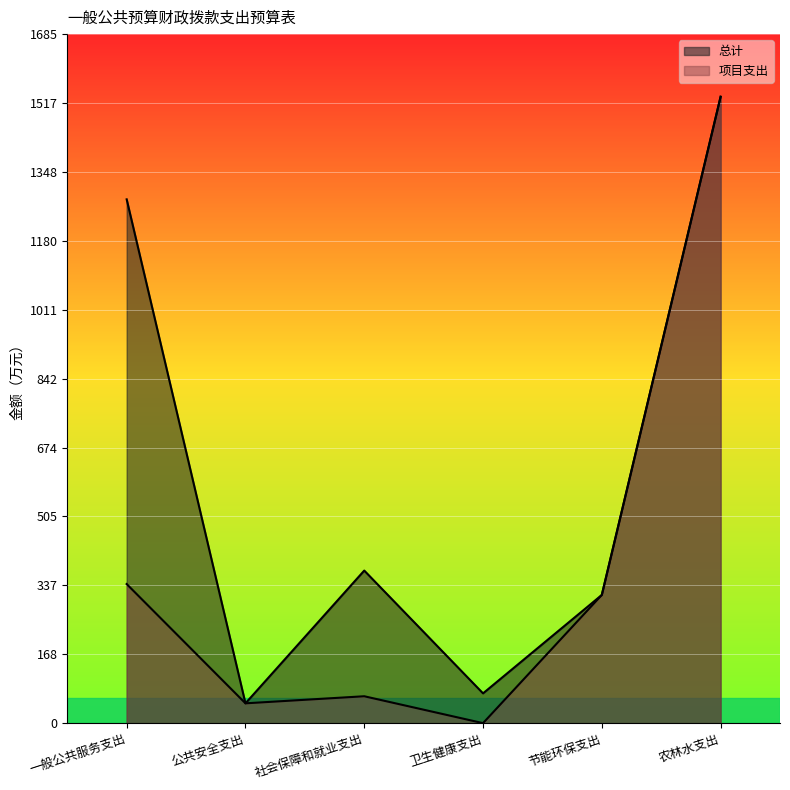

What is the difference between the maximum and minimum values in the 项目支出 series?

1532.6